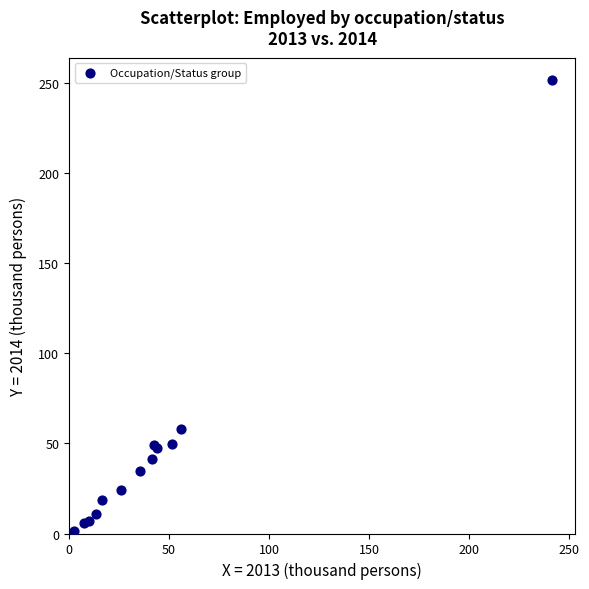

What Y value in the scatter plot is closest to 126?

57.8